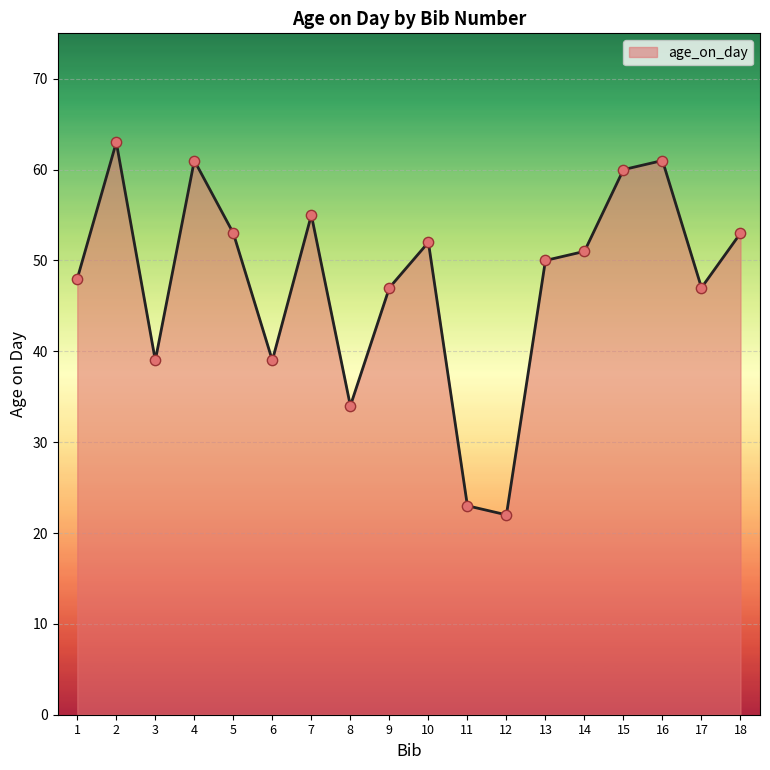

What is the change in value from 1 to 14?

+3